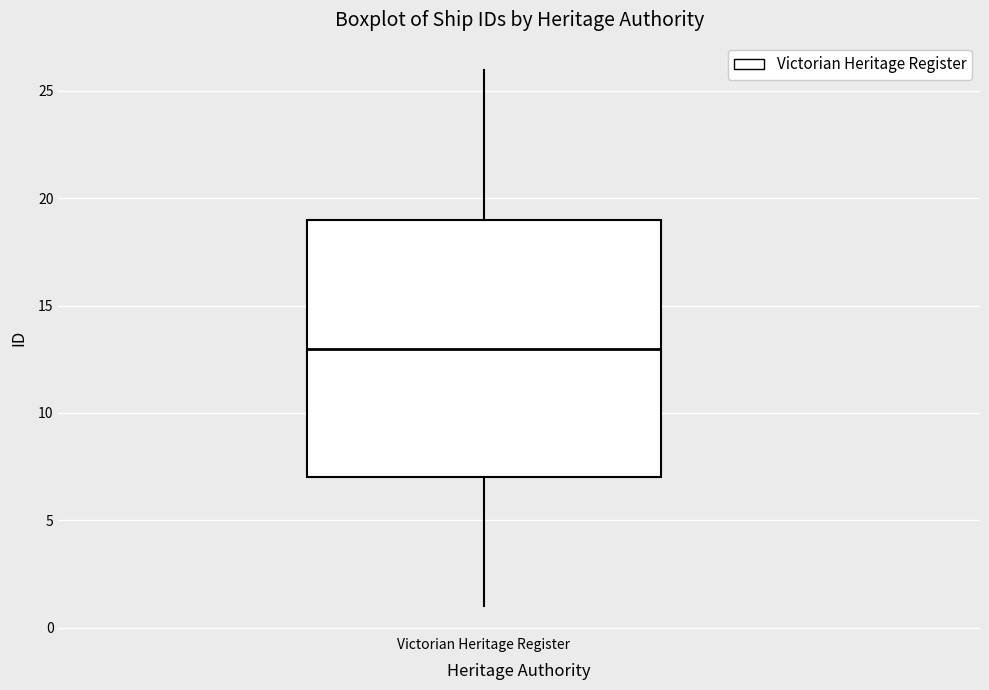

Read this box plot against the y-axis: the position of the median line, the range covered by the box, and the ends of both whiskers. The values are not printed on the chart, so give them approximately, as read against the axis.

median 13, box 7 to 19, whiskers 1 to 26